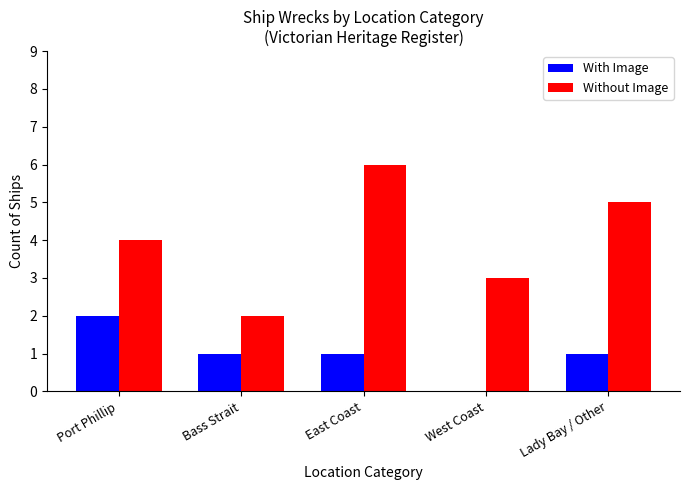

What is the average value of the Without Image series?

4